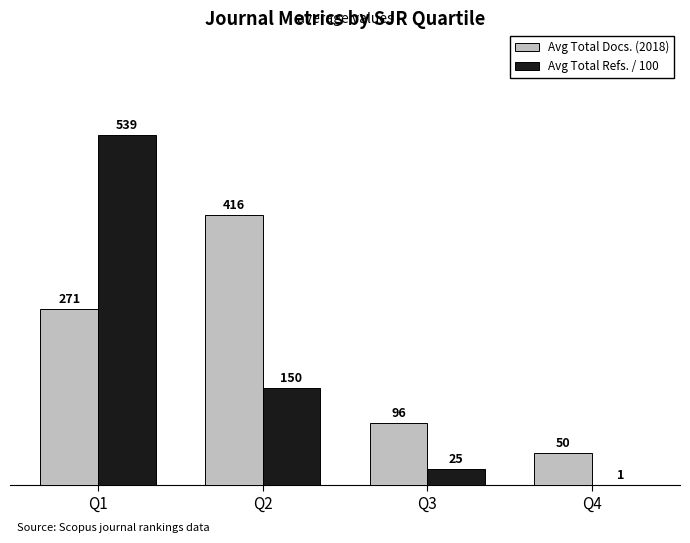

What is the highest value of the Avg Total Refs. / 100 series?

539